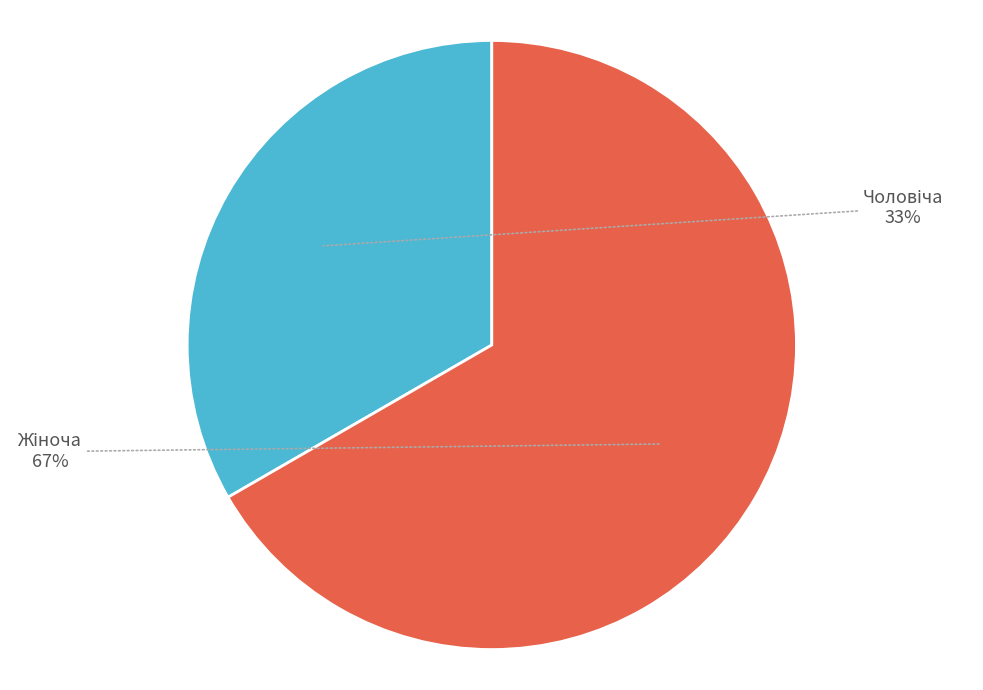

Does any single category account for the majority?

Yes